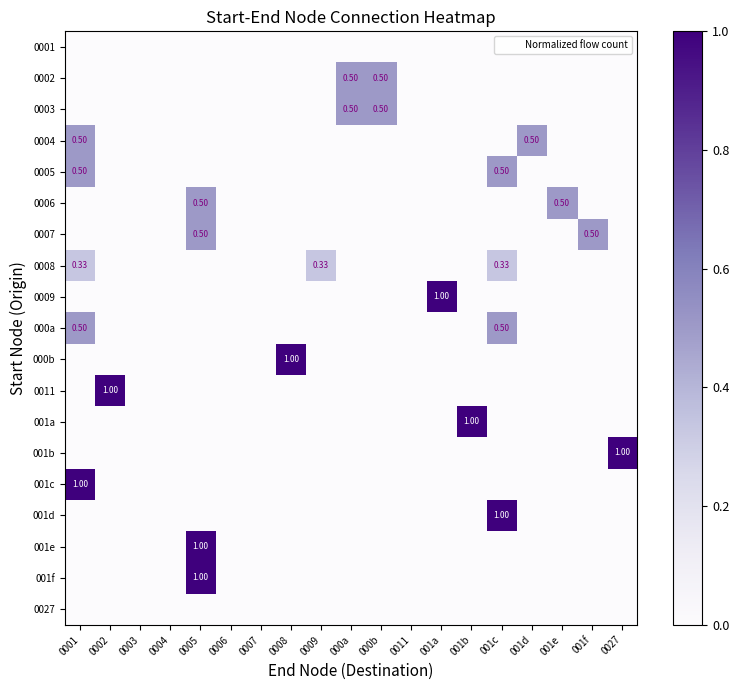

Where is 001d nearest to the value 0?

0001